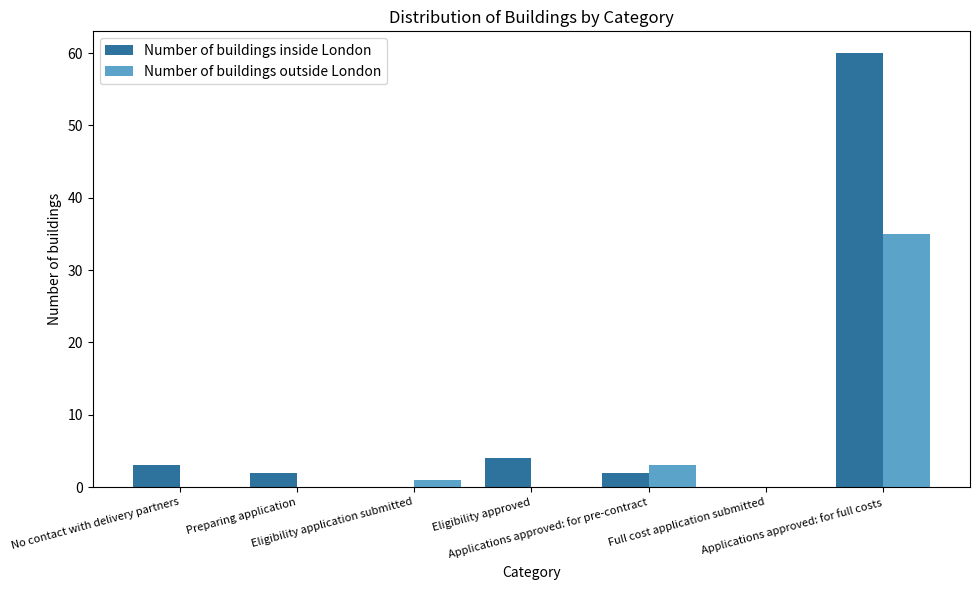

Are the bars grouped side by side (vs. stacked)?

Yes